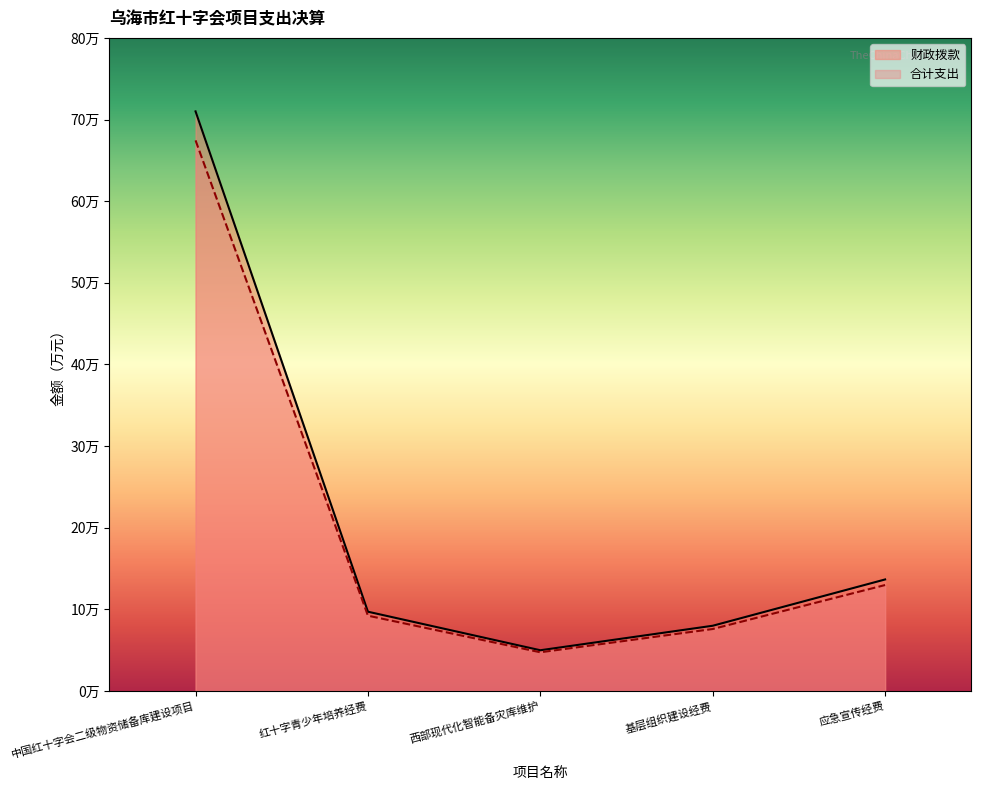

True or false: 财政拨款 and 合计支出 cross at least once.

False